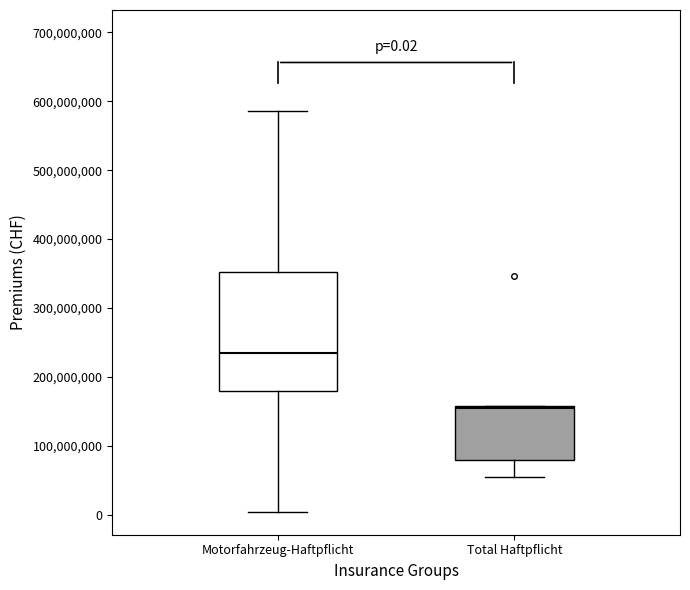

Which box's median line is the lowest?

Total Haftpflicht